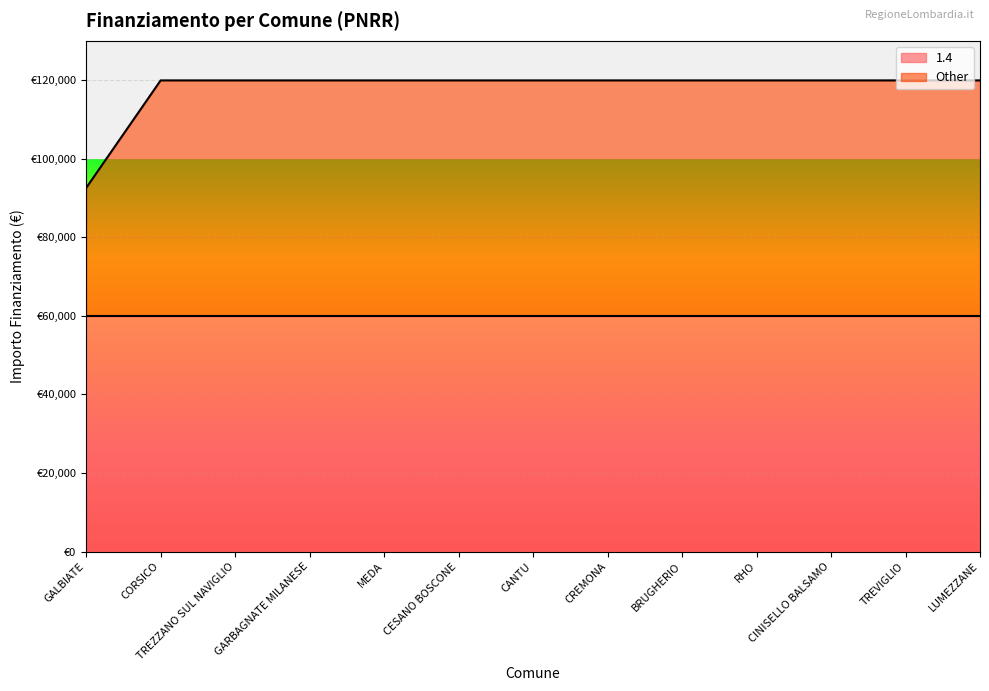

Reading left to right, extract all data points from this chart.

92555	119932	119932	119932	119932	119932	119932	119932	119932	119932	119932	119932	119932